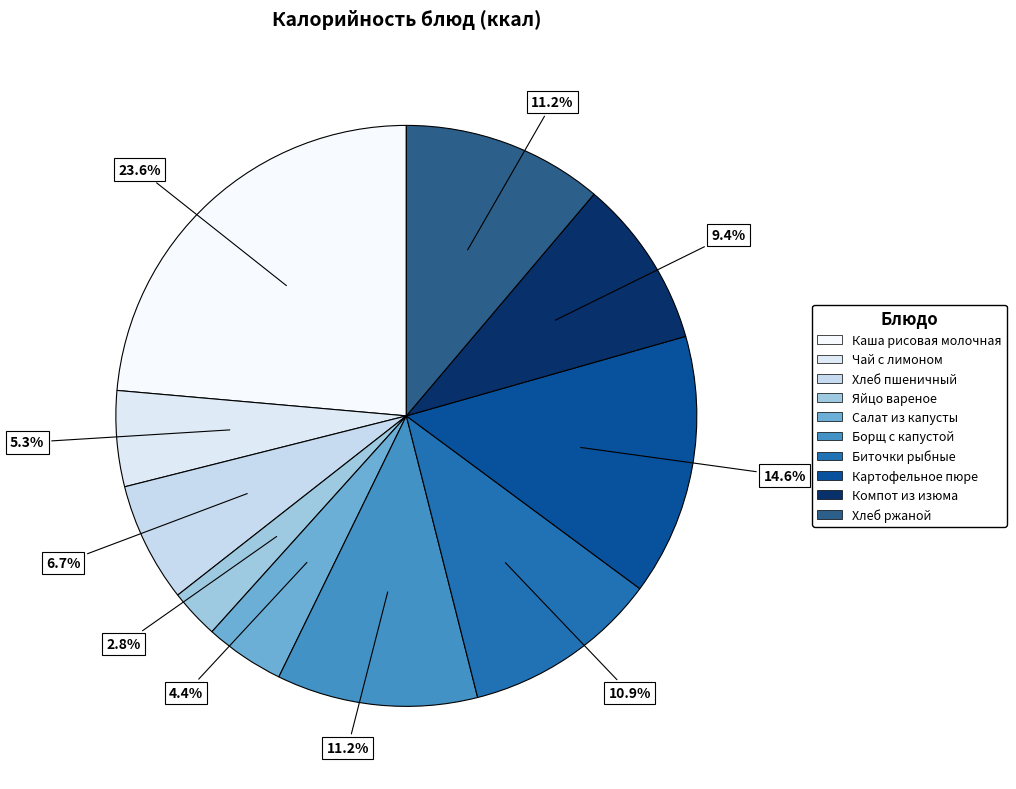

How many segments does this pie chart have?

10